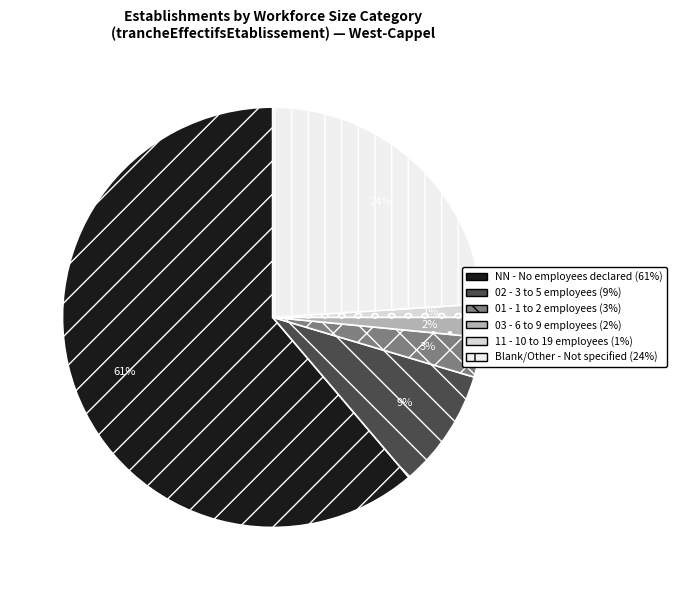

Count the number of slices in the pie.

6